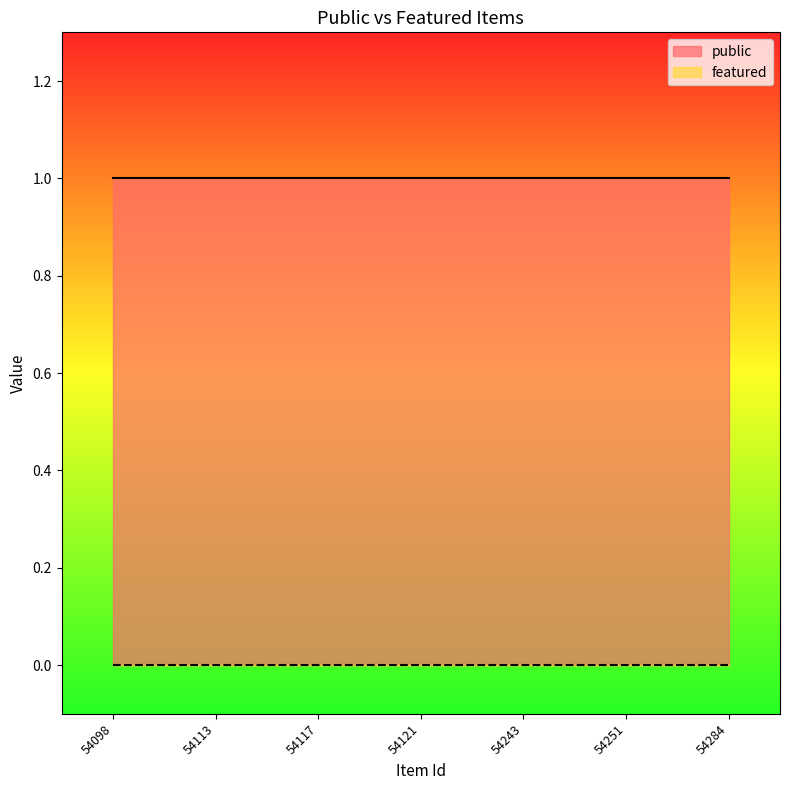

Reading left to right, what are all the values shown in this chart?

public: 54098=1	54113=1	54117=1	54121=1	54243=1	54251=1	54284=1
featured: 54098=0	54113=0	54117=0	54121=0	54243=0	54251=0	54284=0